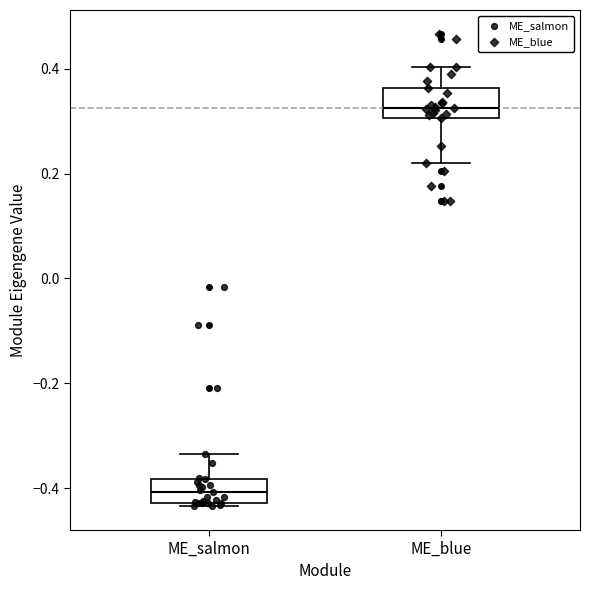

Where is the lower edge of the box for ME_blue on the y-axis? The values are not printed on the chart, so give them approximately, as read against the axis.

0.30